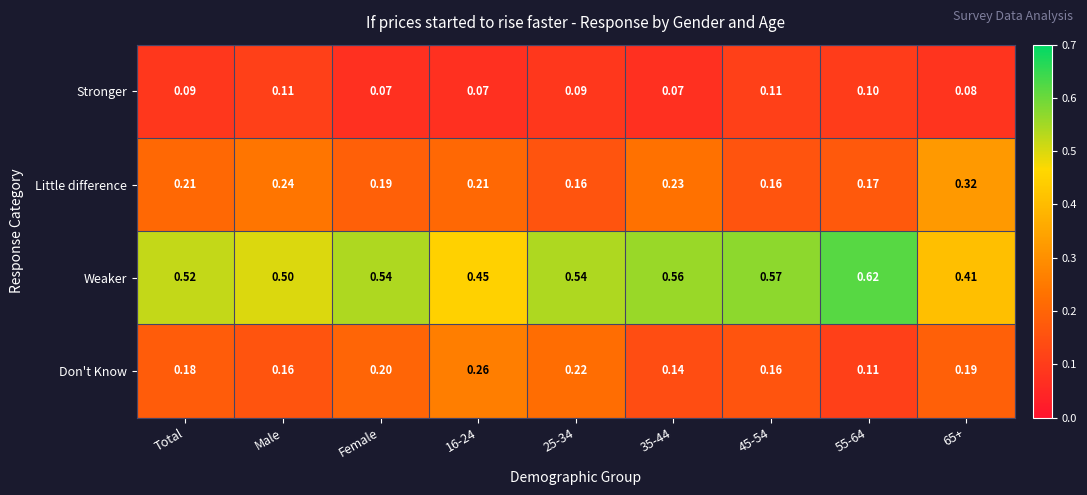

Count the number of categories in the chart.

9